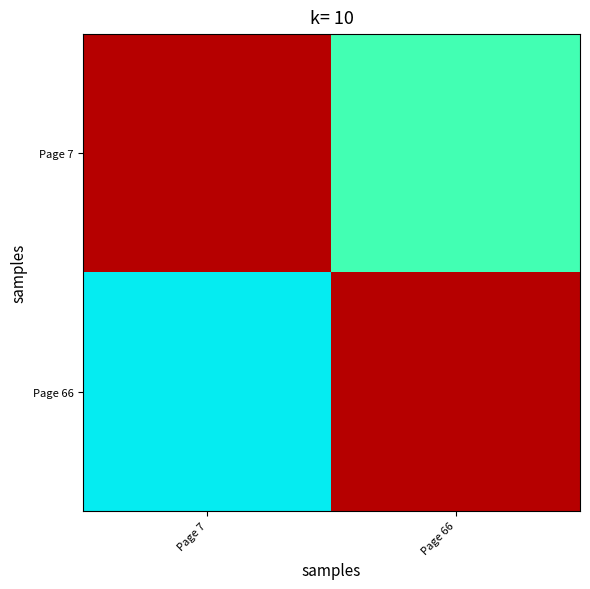

How many series are shown in this chart?

2